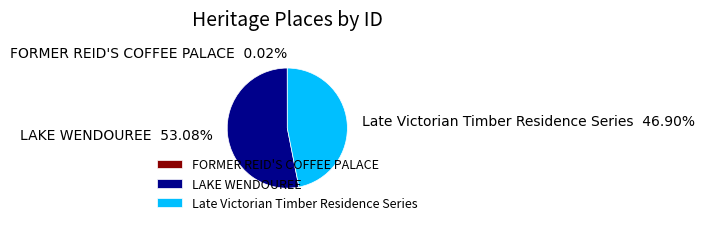

Which has a higher value, LAKE WENDOUREE or Late Victorian Timber Residence Series?

LAKE WENDOUREE